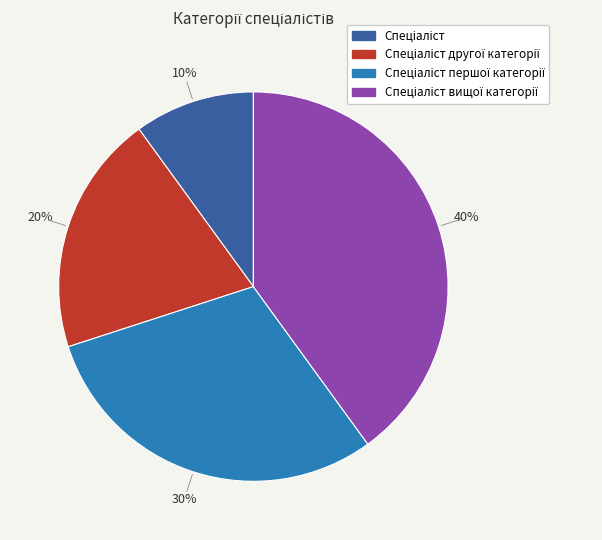

Is there any slice that represents more than half of the pie?

No